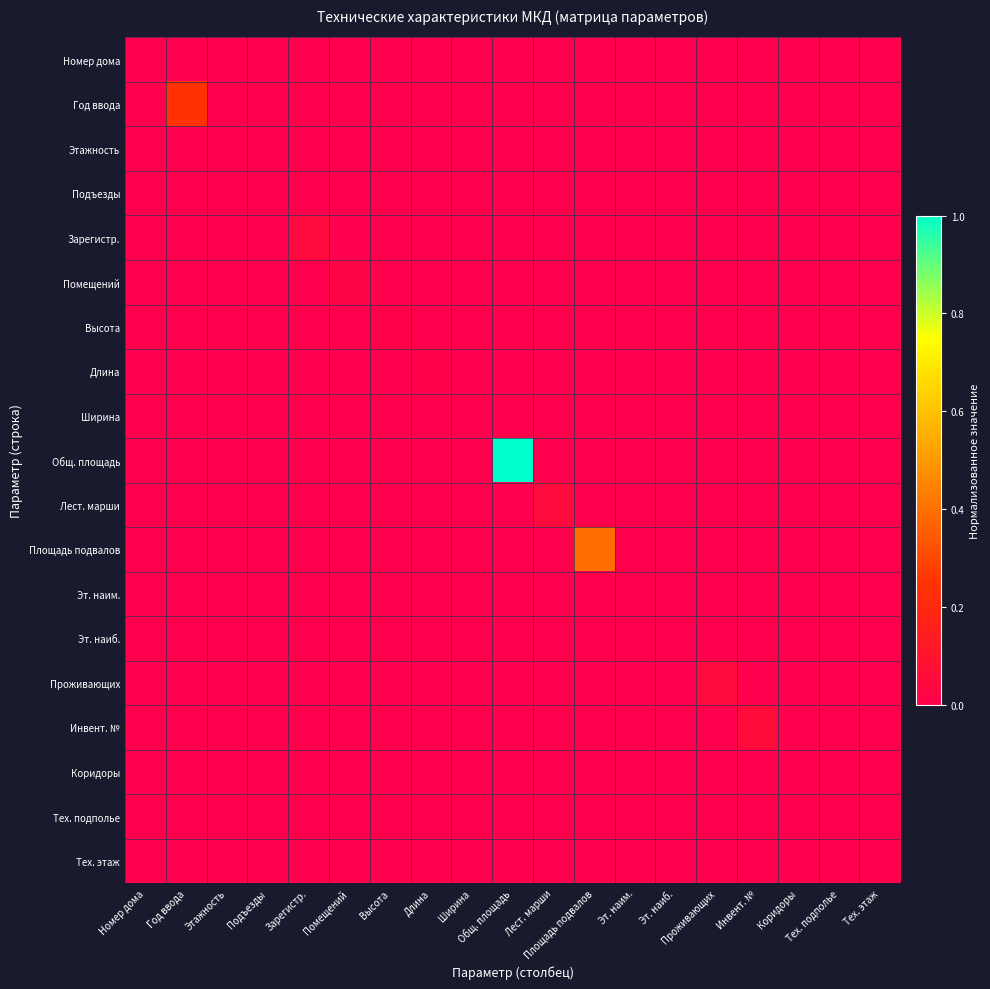

Rank the series at Эт. наим. from lowest to highest value.

Номер дома, Год ввода, Этажность, Подъезды, Зарегистр., Помещений, Высота, Длина, Ширина, Общ. площадь, Лест. марши, Площадь подвалов, Эт. наиб., Проживающих, Инвент. №, Коридоры, Тех. подполье, Тех. этаж, Эт. наим.